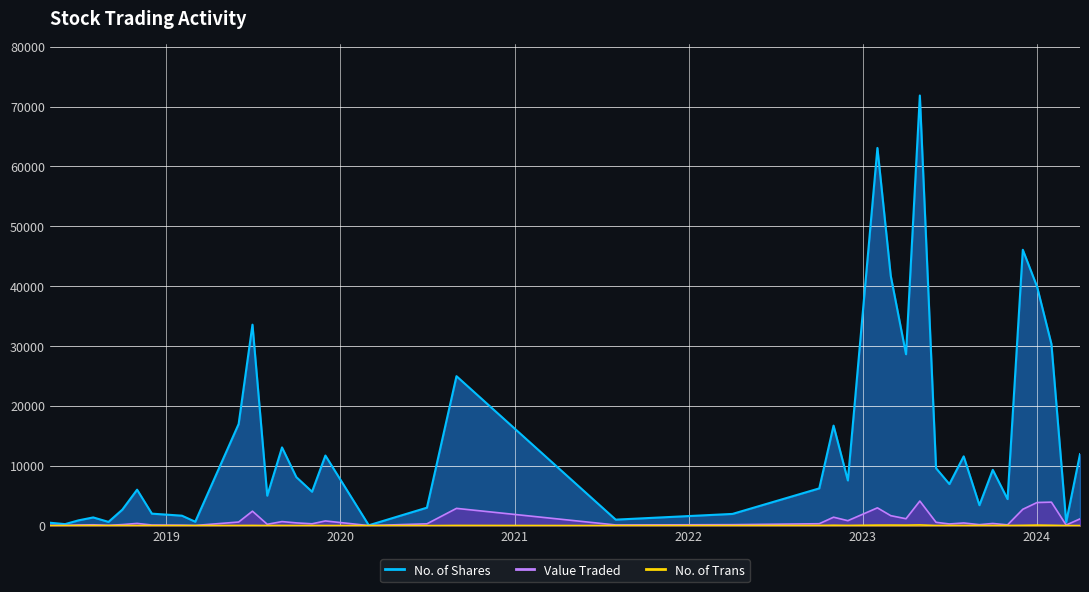

Which series has the widest spread of values?

No. of Shares